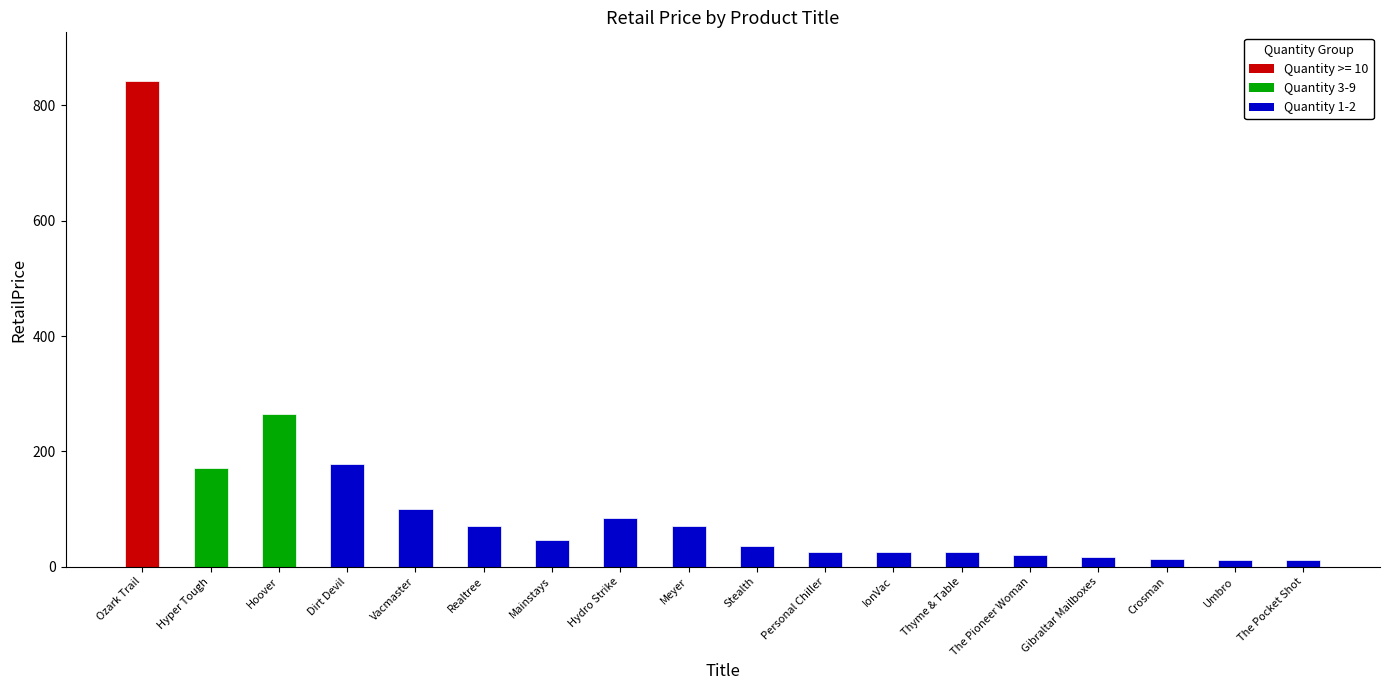

The value at Hydro Strike is 84.0. True or false?

True